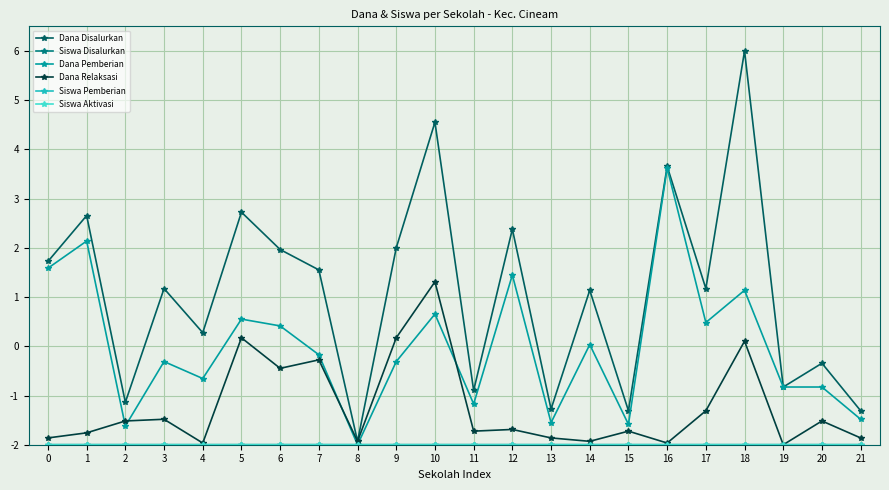

At how many categories does at least one series exceed -1?

17